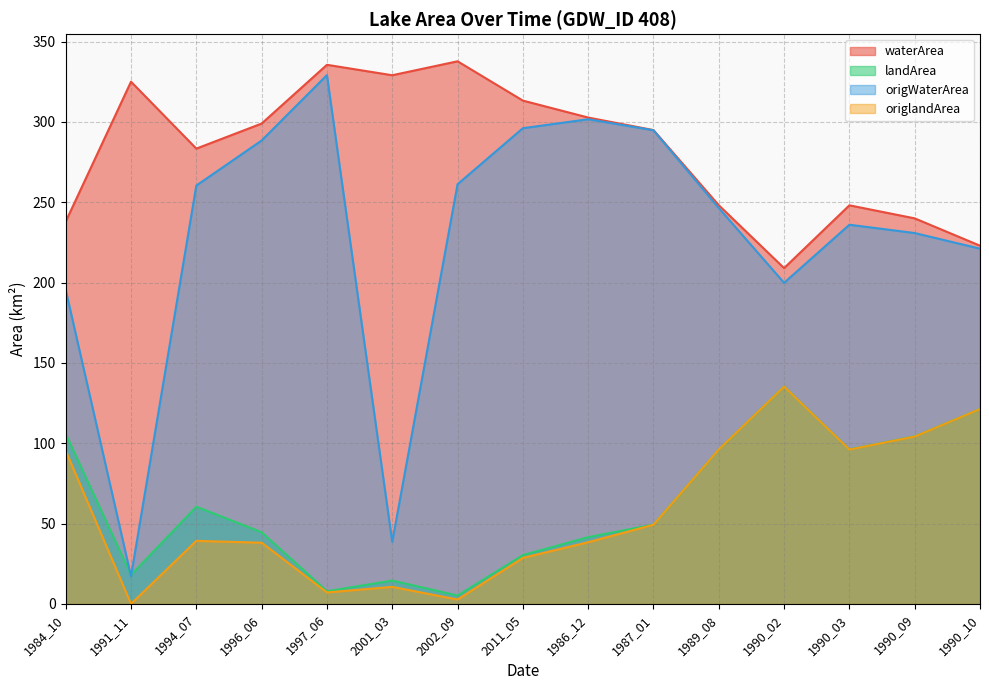

Reading left to right, transcribe all the data shown in this chart.

waterArea: 237.9	325.0	283.4	299.0	335.6	329.0	337.7	313.3	302.7	294.9	248.2	209.0	248.1	240.0	223.0
landArea: 105.8	18.0	60.5	44.6	7.9	14.5	5.2	30.4	41.5	49.3	96.1	135.2	96.2	104.3	121.3
origWaterArea: 195.5	17.2	260.4	288.4	329.1	38.6	261.2	296.1	301.7	294.8	246.4	199.8	236.0	230.8	221.1
origlandArea: 95.4	0.0	39.2	38.1	7.1	10.6	2.7	28.6	38.4	49.3	96.1	135.2	96.0	104.2	121.3